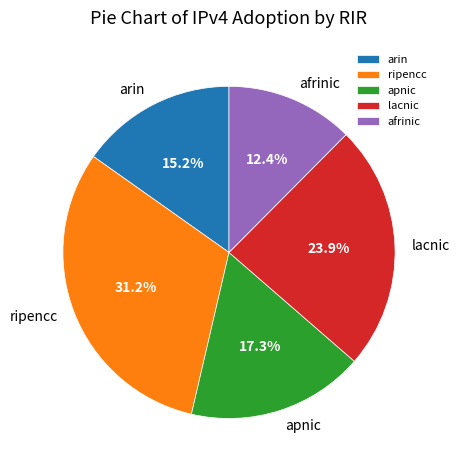

What is the smallest slice in the pie chart?

afrinic